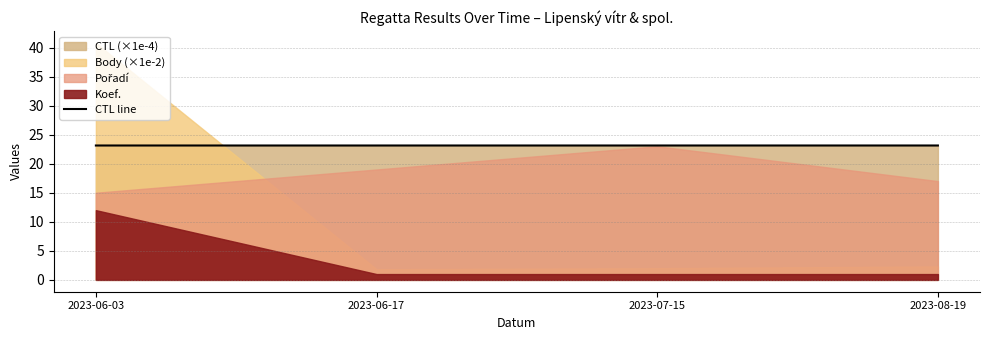

What is the ratio of the value at 2023-07-15 to the value at 2023-06-03?

1.0